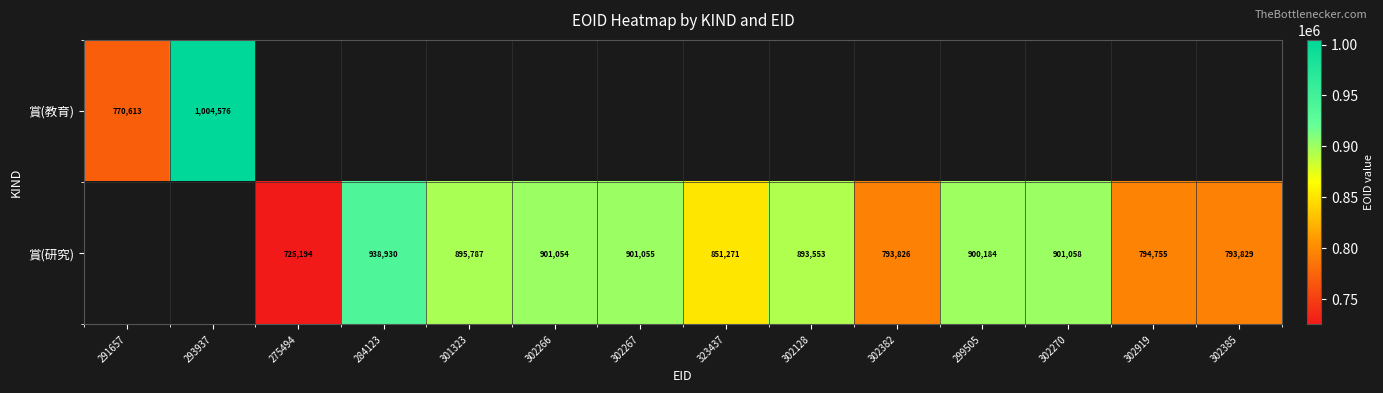

The 賞(教育) series shows 770613 at 291657. True or false?

True